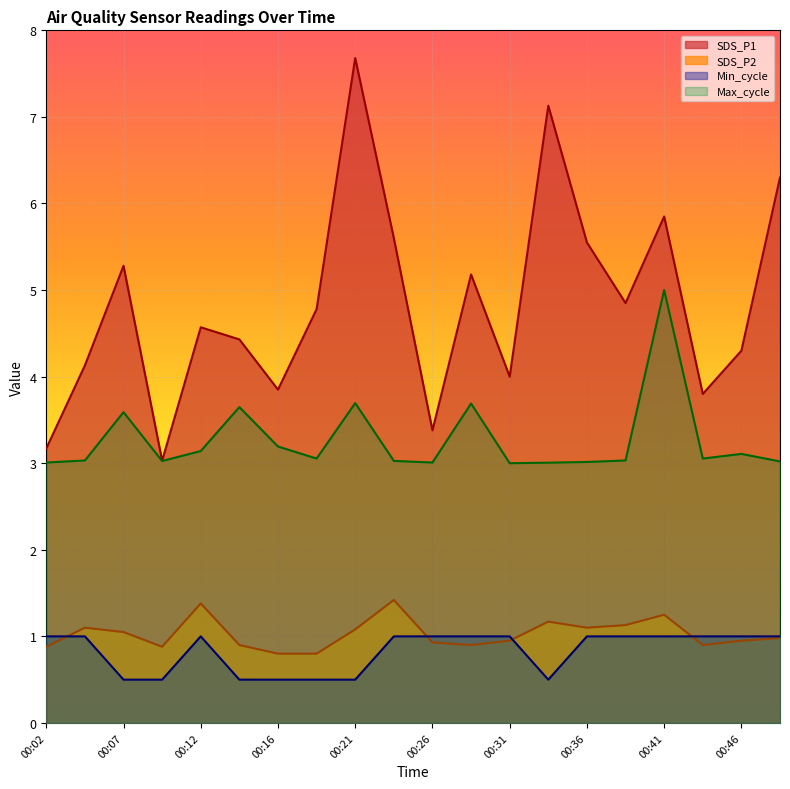

Which series changed the most between 00:09 and 00:33?

SDS_P1